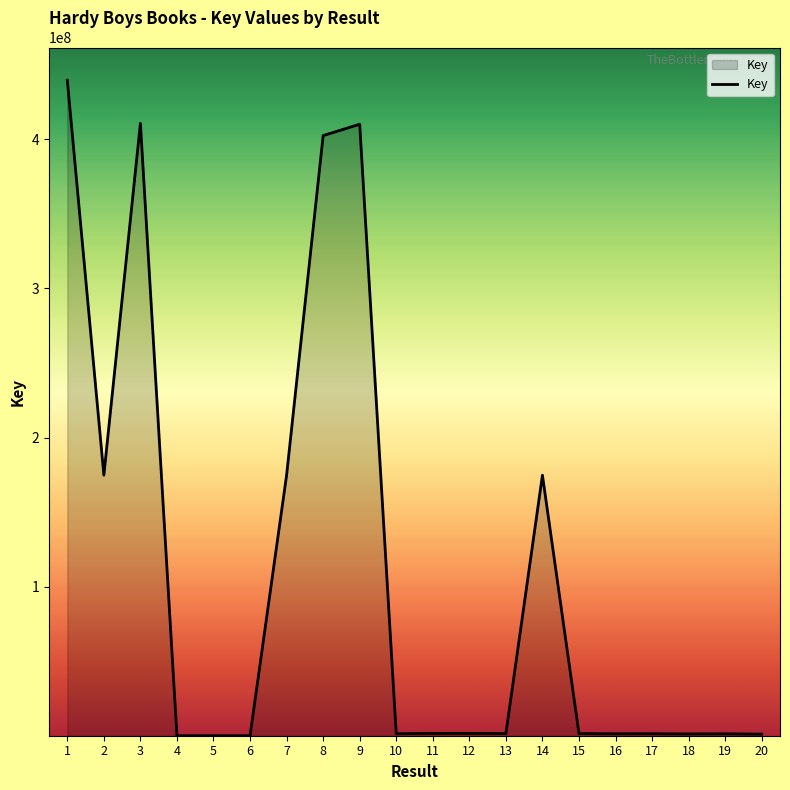

What is the difference between the maximum and minimum values?

439641524